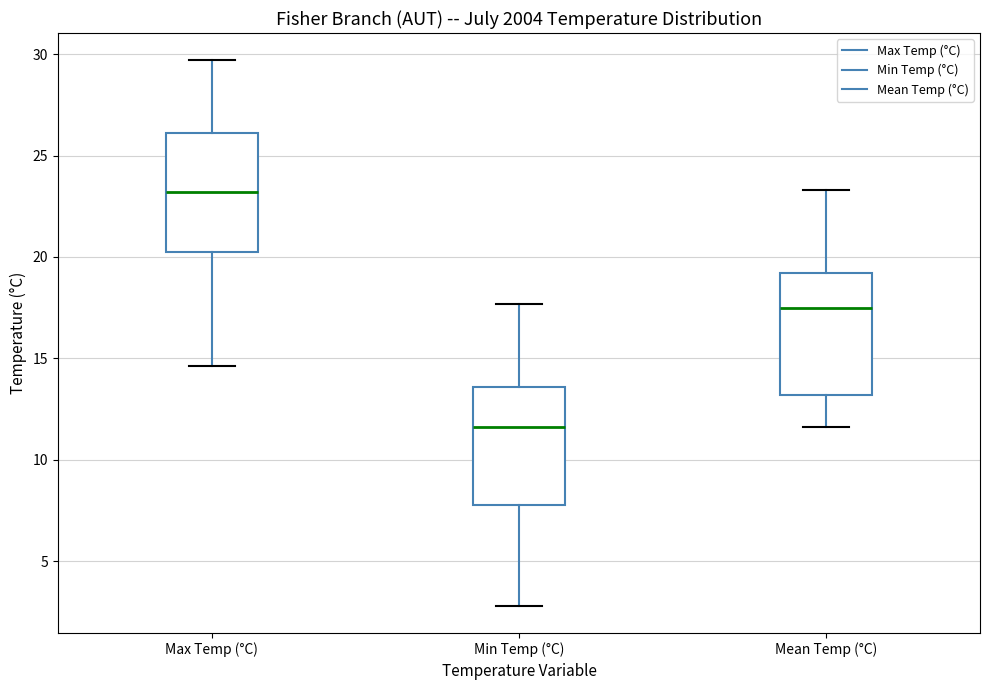

Which box has the highest median line?

Max Temp (°C)